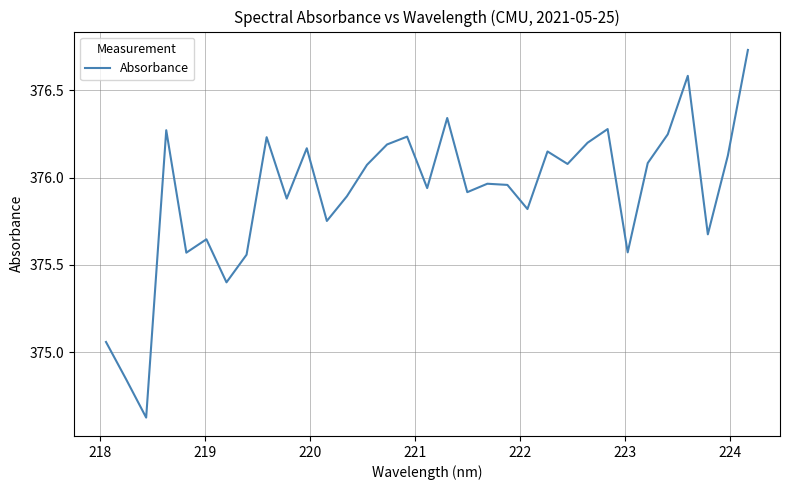

How many interior local valleys (lower than both neighbors) does the data have?

11